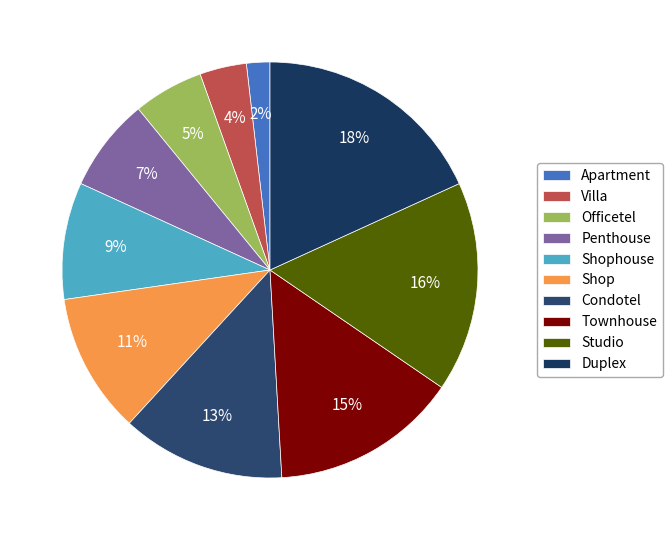

True or false: Townhouse accounts for 15% of the total.

True